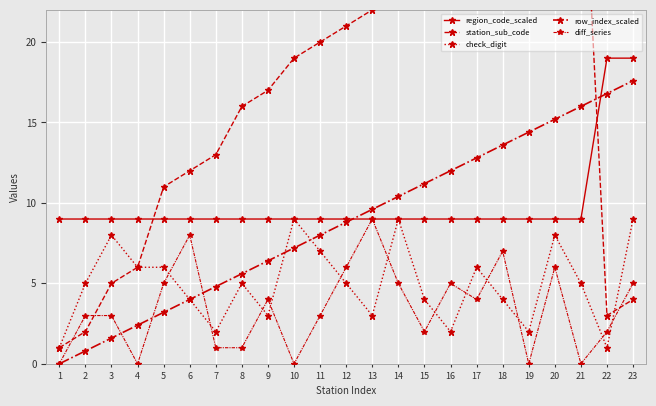

Reading left to right, extract all data points from this chart.

region_code_scaled: 1=9.0	2=9.0	3=9.0	4=9.0	5=9.0	6=9.0	7=9.0	8=9.0	9=9.0	10=9.0	11=9.0	12=9.0	13=9.0	14=9.0	15=9.0	16=9.0	17=9.0	18=9.0	19=9.0	20=9.0	21=9.0	22=19.0	23=19.0
station_sub_code: 1=1.0	2=2.0	3=5.0	4=6.0	5=11.0	6=12.0	7=13.0	8=16.0	9=17.0	10=19.0	11=20.0	12=21.0	13=22.0	14=24.0	15=26.0	16=27.0	17=30.0	18=31.0	19=32.0	20=34.0	21=35.0	22=3.0	23=4.0
check_digit: 1=1.0	2=5.0	3=8.0	4=6.0	5=6.0	6=4.0	7=2.0	8=5.0	9=3.0	10=9.0	11=7.0	12=5.0	13=3.0	14=9.0	15=4.0	16=2.0	17=6.0	18=4.0	19=2.0	20=8.0	21=5.0	22=1.0	23=9.0
row_index_scaled: 1=0.0	2=0.8	3=1.6	4=2.4	5=3.2	6=4.0	7=4.8	8=5.6	9=6.4	10=7.2	11=8.0	12=8.8	13=9.6	14=10.4	15=11.2	16=12.0	17=12.8	18=13.6	19=14.4	20=15.2	21=16.0	22=16.8	23=17.6
diff_series: 1=0.0	2=3.0	3=3.0	4=0.0	5=5.0	6=8.0	7=1.0	8=1.0	9=4.0	10=0.0	11=3.0	12=6.0	13=9.0	14=5.0	15=2.0	16=5.0	17=4.0	18=7.0	19=0.0	20=6.0	21=0.0	22=2.0	23=5.0